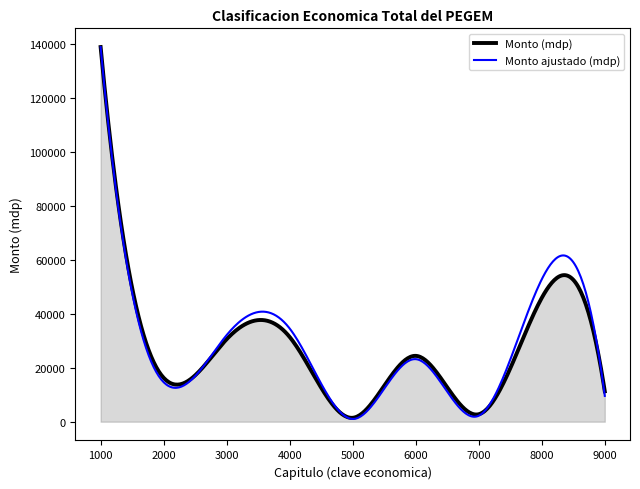

What is the maximum value shown in the chart?

138937.0